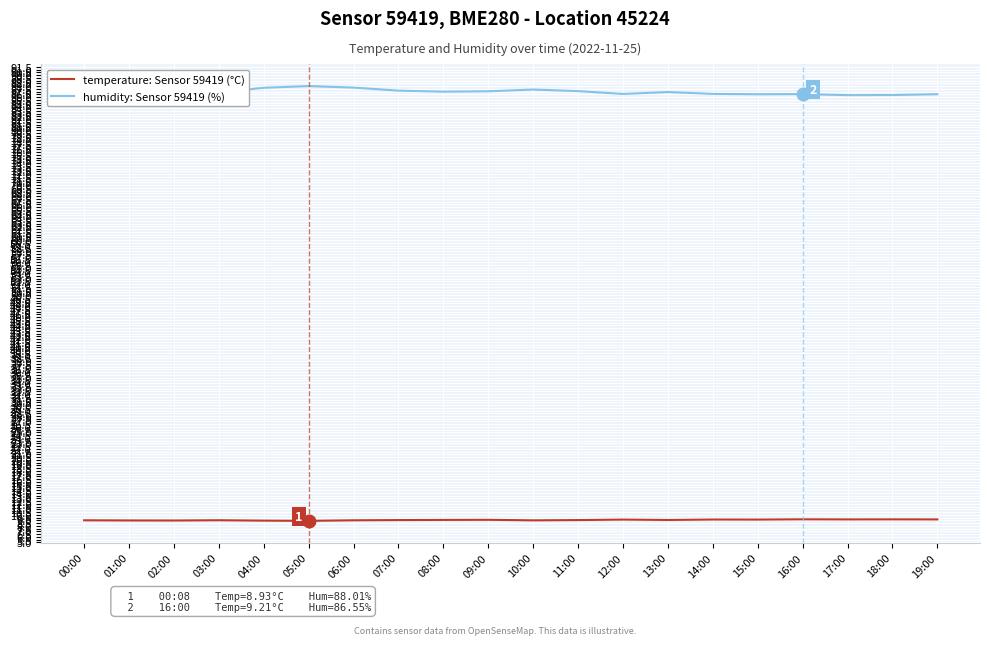

Is it true that temperature: Sensor 59419 (°C) equals 15.1 at 16:00?

False